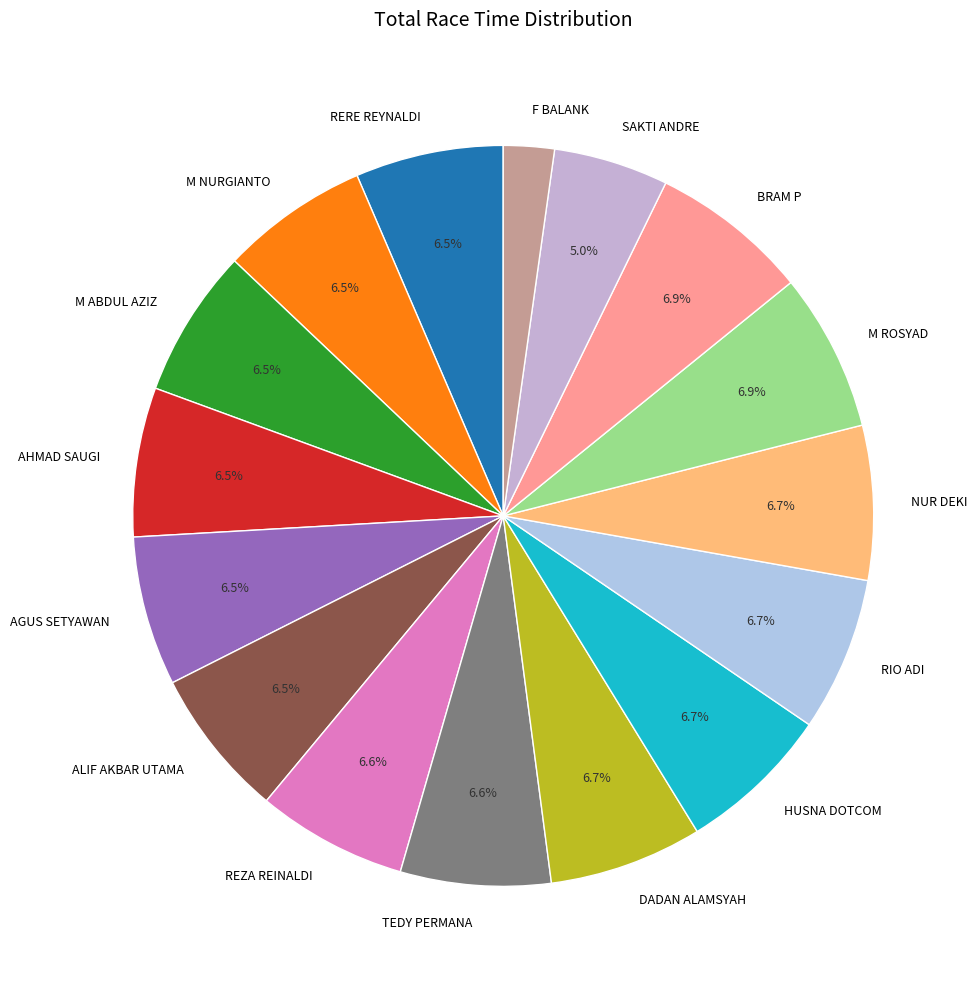

Which slice is the smallest?

F BALANK